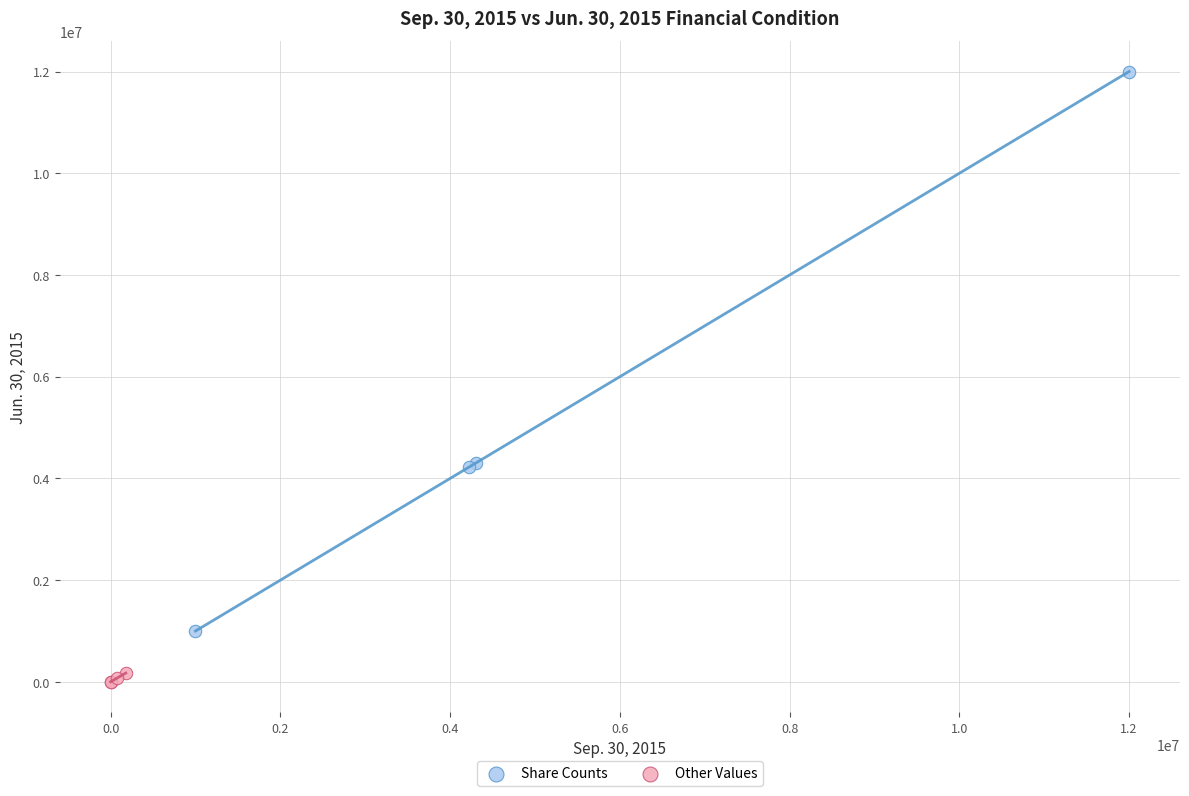

Which series has the widest spread of Y values?

Share Counts